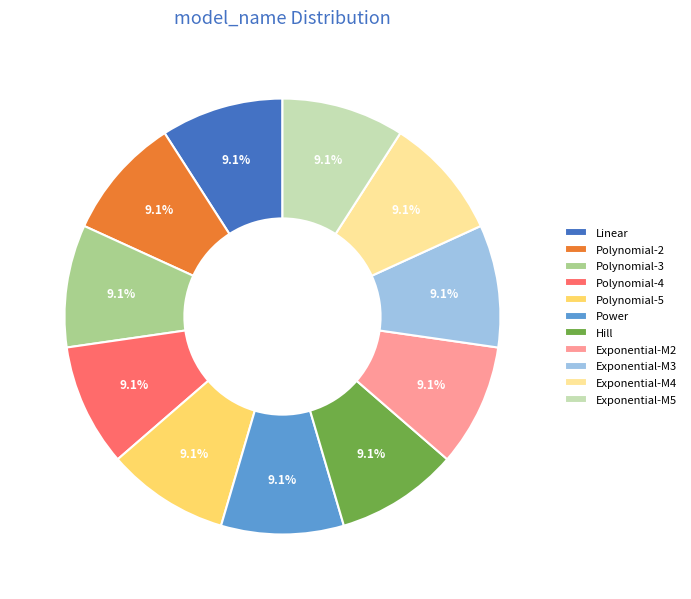

To the nearest percent, what portion does Polynomial-2 represent?

9%